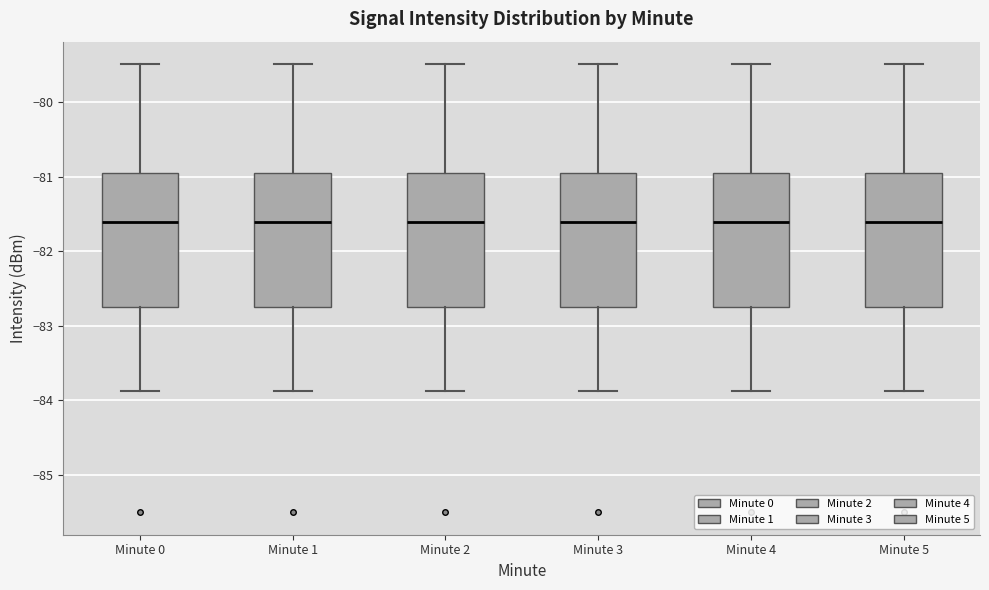

Reading left to right, read every box against the y-axis: the position of its median line, the range the box covers, and the ends of its whiskers. The values are not printed on the chart, so give them approximately, as read against the axis.

Minute 0: median -81.6, box -82.7 to -80.9, whiskers -83.9 to -79.5
Minute 1: median -81.6, box -82.7 to -80.9, whiskers -83.9 to -79.5
Minute 2: median -81.6, box -82.7 to -80.9, whiskers -83.9 to -79.5
Minute 3: median -81.6, box -82.7 to -80.9, whiskers -83.9 to -79.5
Minute 4: median -81.6, box -82.7 to -80.9, whiskers -83.9 to -79.5
Minute 5: median -81.6, box -82.7 to -80.9, whiskers -83.9 to -79.5